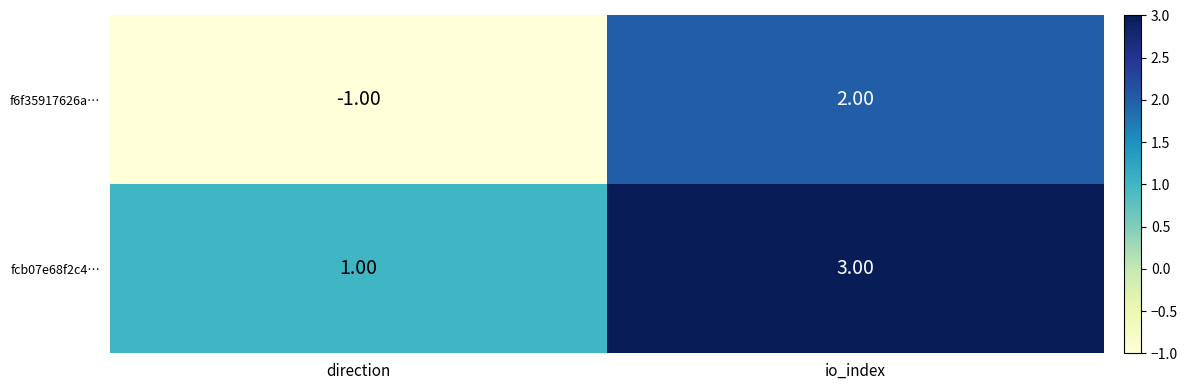

How many data points in fcb07e68f2c4… are less than 3?

1